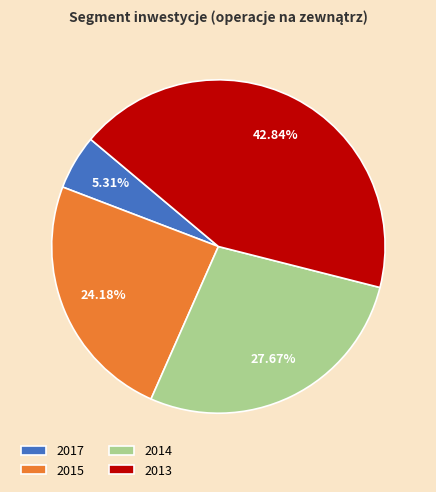

Which category has the biggest portion of the pie?

2013